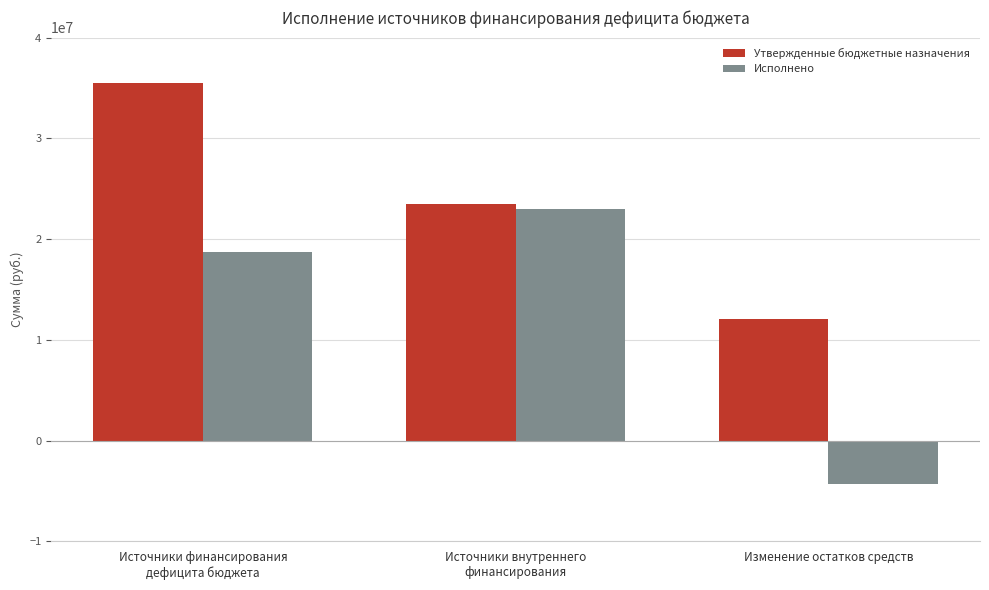

What is the average value of the Утвержденные бюджетные назначения series?

23685238.0